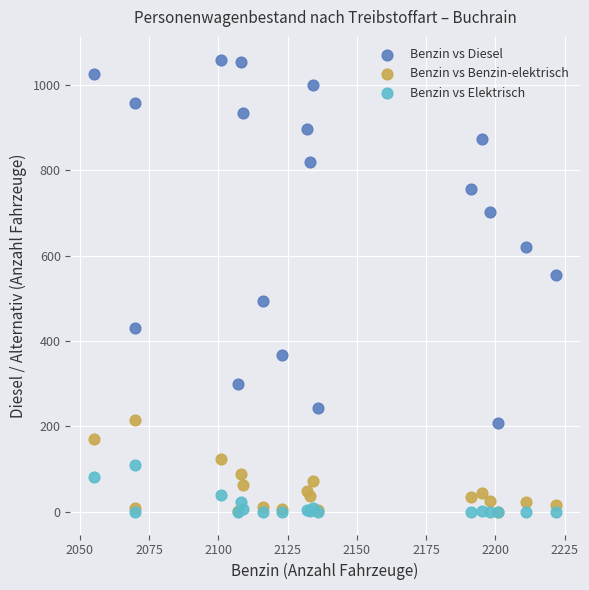

In the Benzin vs Diesel series, what Y value is closest to 633?

621